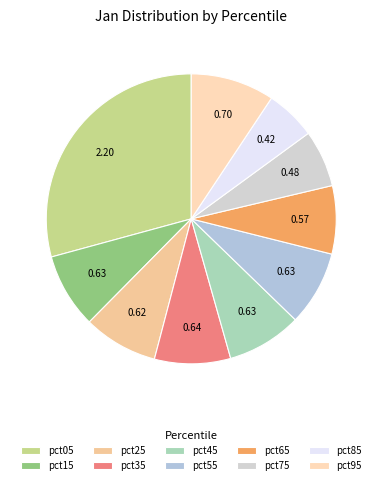

Combined, what portion of the pie is pct45 and pct35?

16.8%